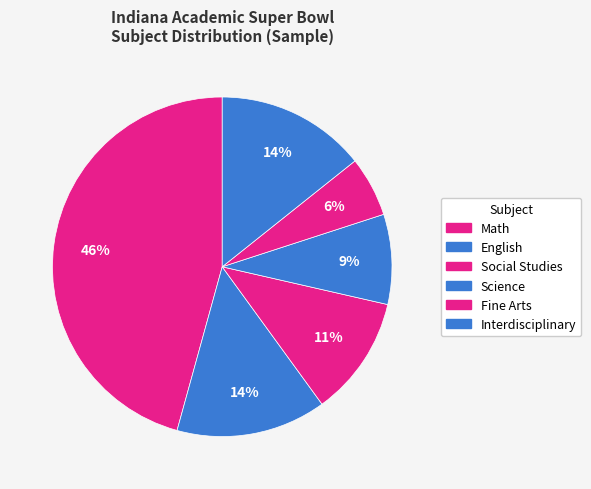

Does Science account for over 50% of the chart?

No